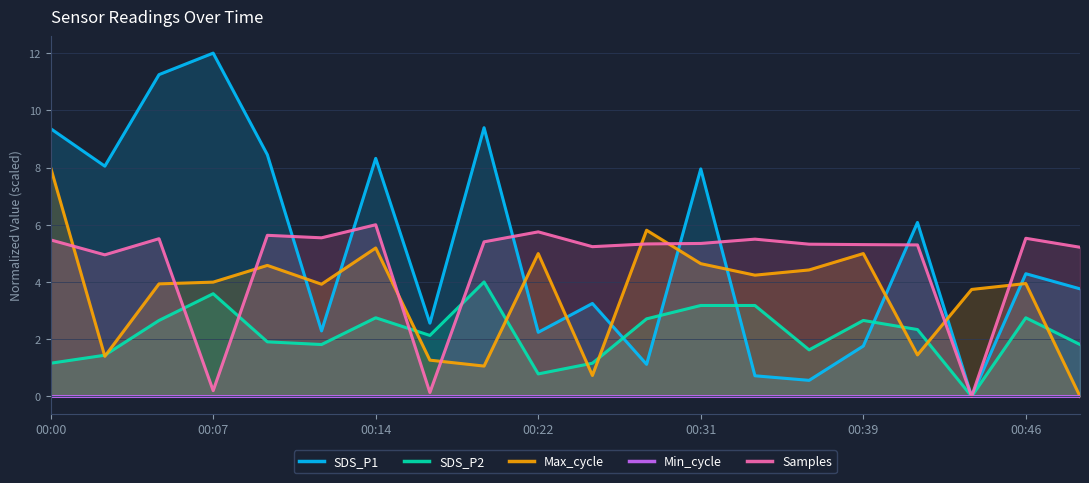

Reading left to right, transcribe all the data shown in this chart.

SDS_P1: 9.4	8.0	11.2	12.0	8.4	2.3	8.3	2.6	9.4	2.2	3.2	1.1	8.0	0.7	0.6	1.8	6.1	0.0	4.3	3.8
SDS_P2: 1.2	1.4	2.7	3.6	1.9	1.8	2.7	2.1	4.0	0.8	1.2	2.7	3.2	3.2	1.6	2.7	2.3	0.0	2.7	1.8
Max_cycle: 8.0	1.4	3.9	4.0	4.6	3.9	5.2	1.3	1.1	5.0	0.7	5.8	4.6	4.2	4.4	5.0	1.4	3.7	3.9	0.0
Min_cycle: 0.0	0.0	0.0	0.0	0.0	0.0	0.0	0.0	0.0	0.0	0.0	0.0	0.0	0.0	0.0	0.0	0.0	0.0	0.0	0.0
Samples: 5.5	4.9	5.5	0.2	5.6	5.5	6.0	0.1	5.4	5.8	5.2	5.3	5.3	5.5	5.3	5.3	5.3	0.0	5.5	5.2